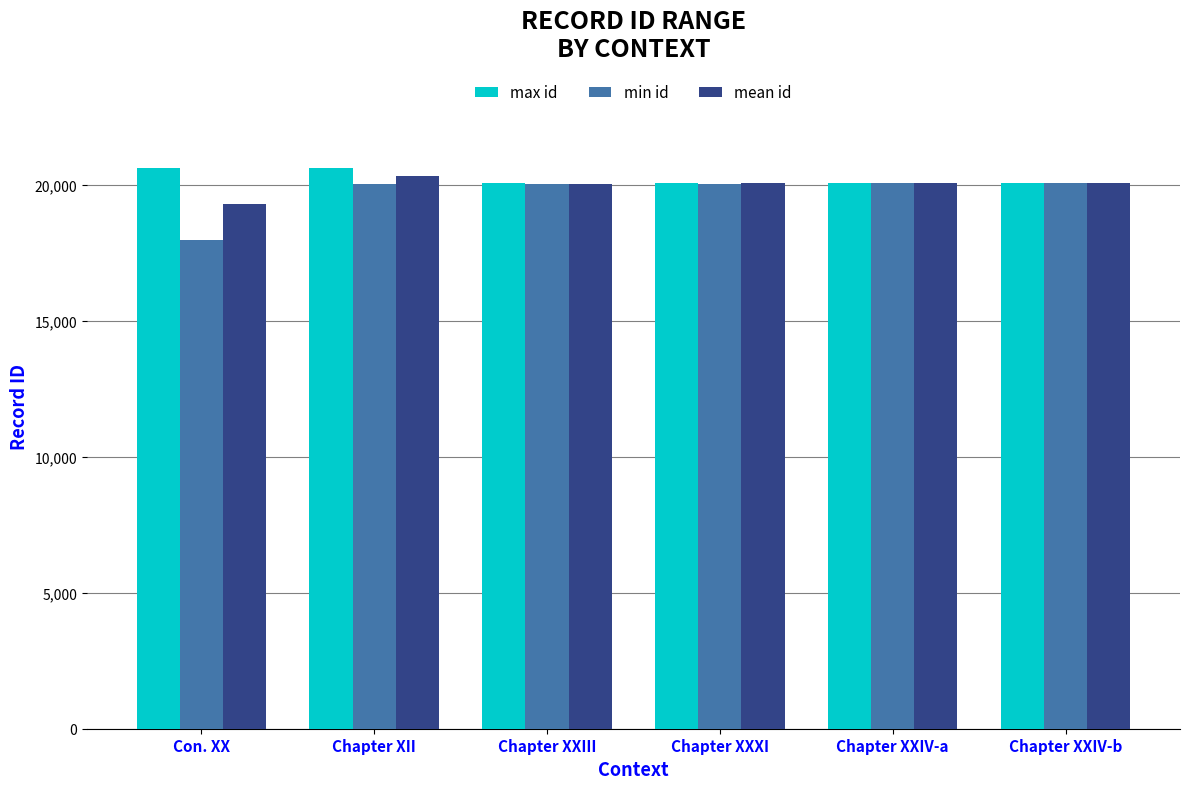

At which category is the sum across all series the highest?

Chapter XII